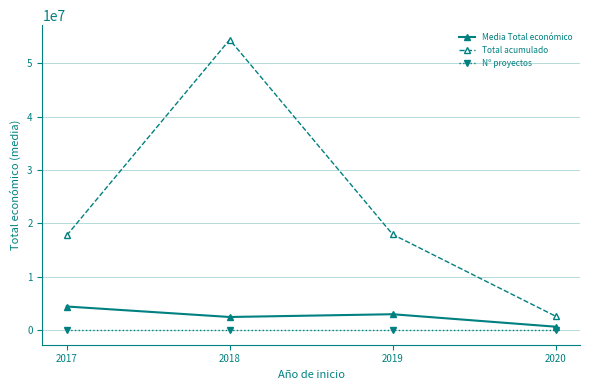

How many lines are shown in the chart?

3